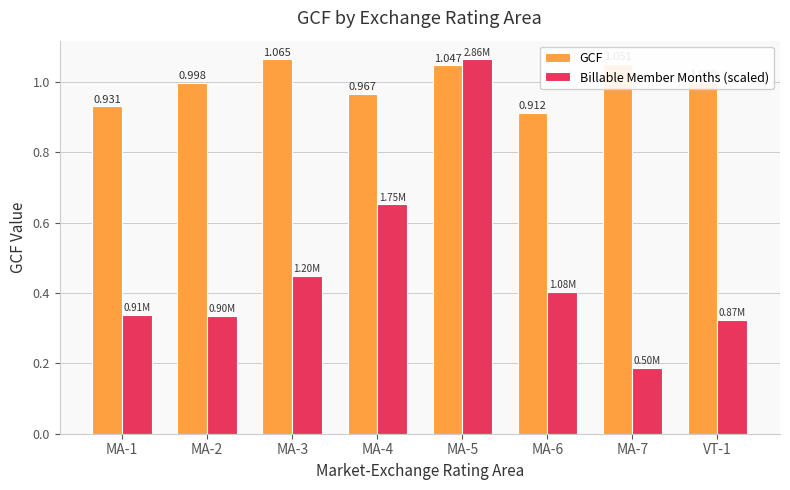

Which series has the largest range (max minus min)?

Billable Member Months (scaled)